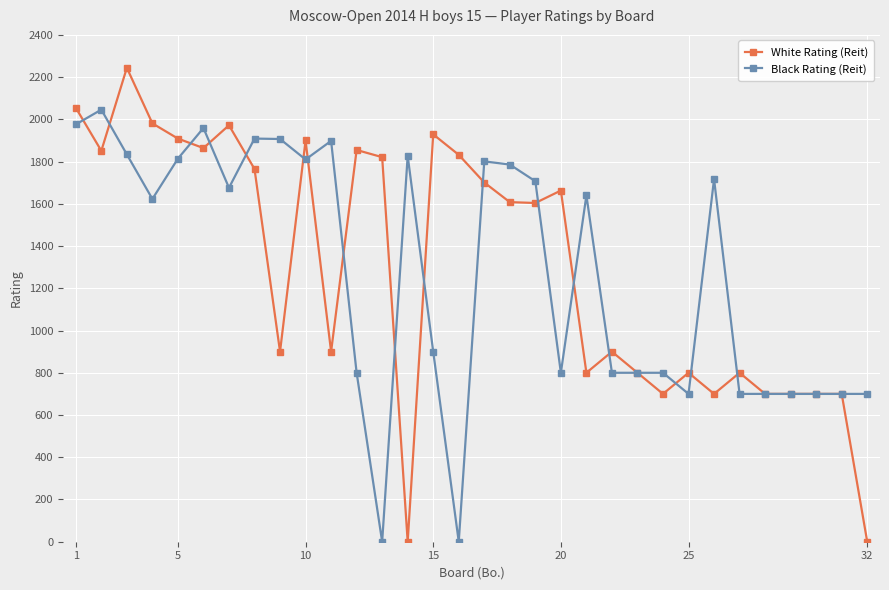

What is the difference between the maximum and minimum values in the Black Rating (Reit) series?

2046